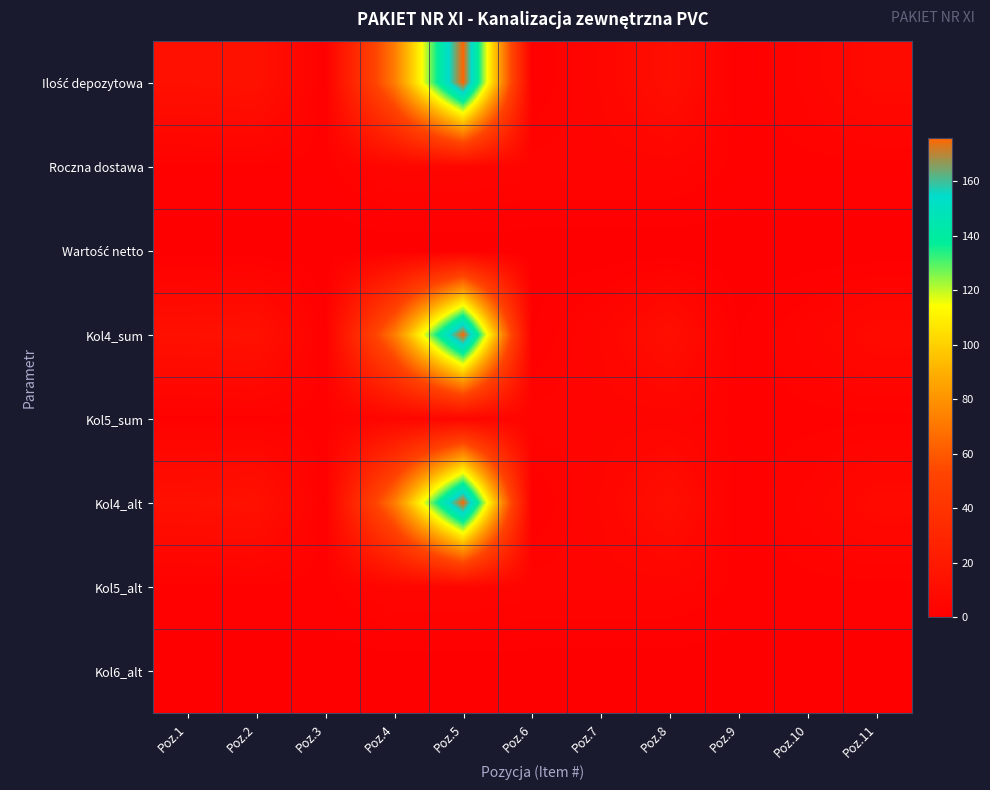

What is the greatest value displayed?

176